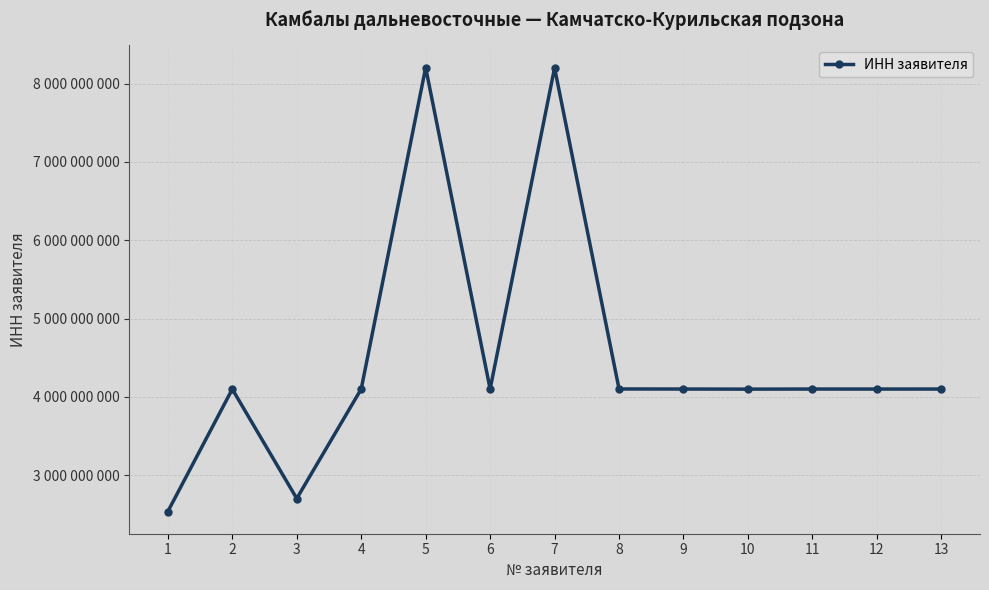

What is the difference between the maximum and second lowest values?

5498994018